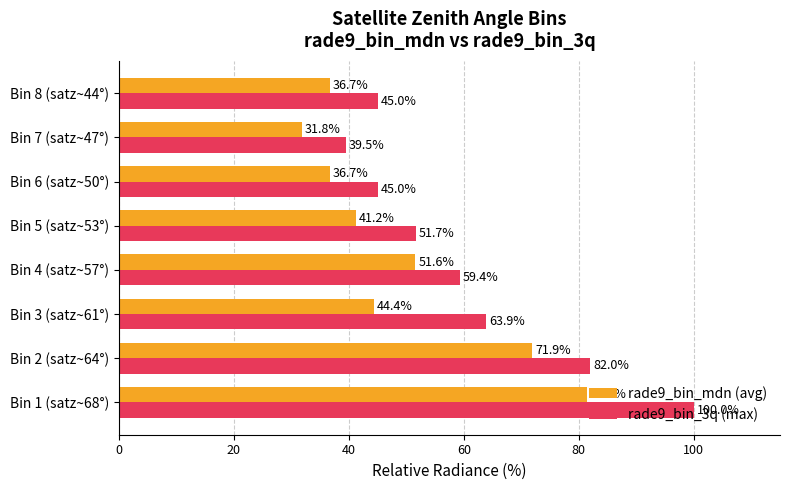

Read the rade9_bin_3q (max) value at Bin 7 (satz~47°).

39.5